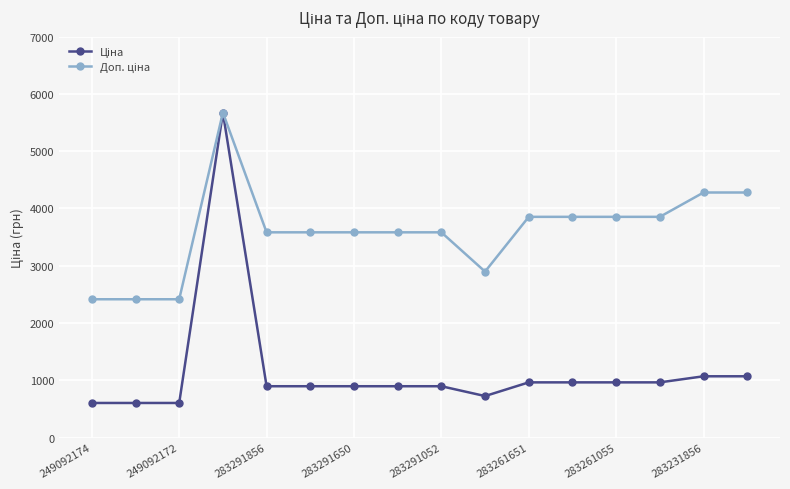

What is the greatest value displayed?

5673.8